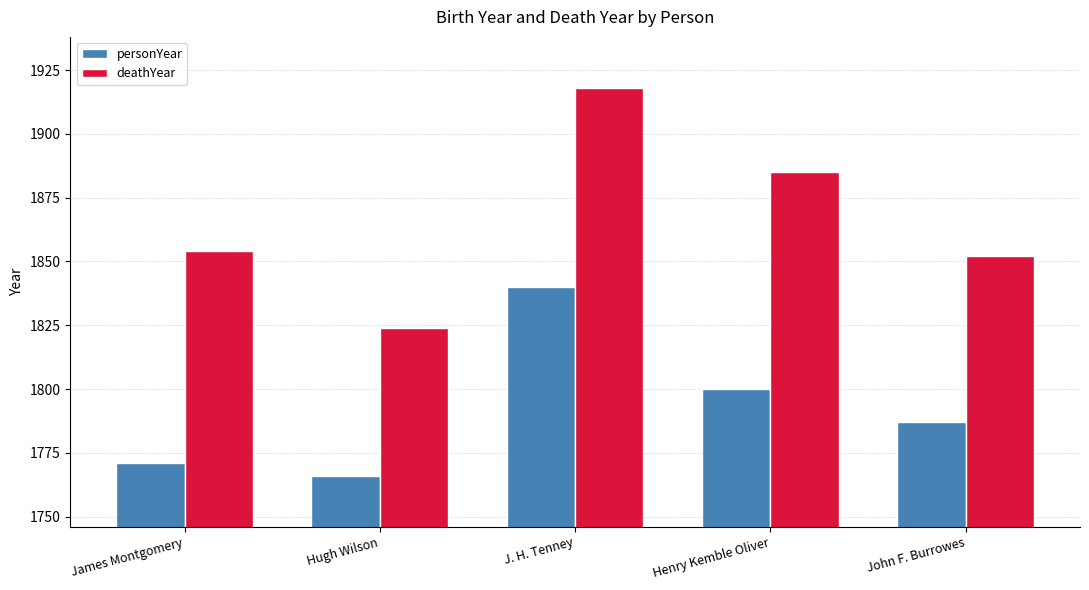

Which series has the largest total across all categories?

deathYear